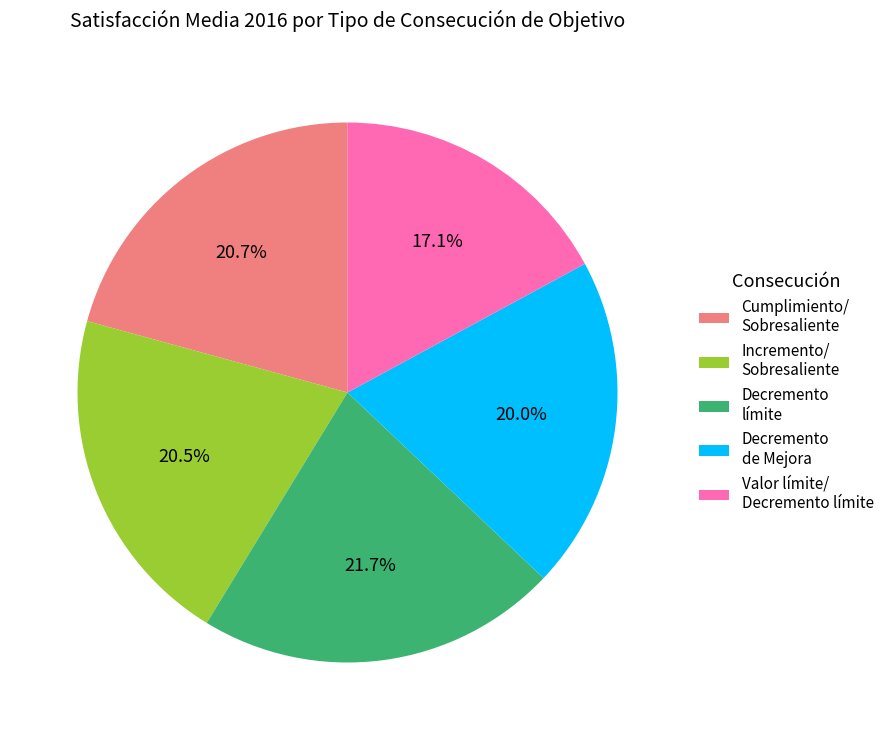

What is the ratio of the value at Incremento/ Sobresaliente to the value at Cumplimiento/ Sobresaliente?

1.0